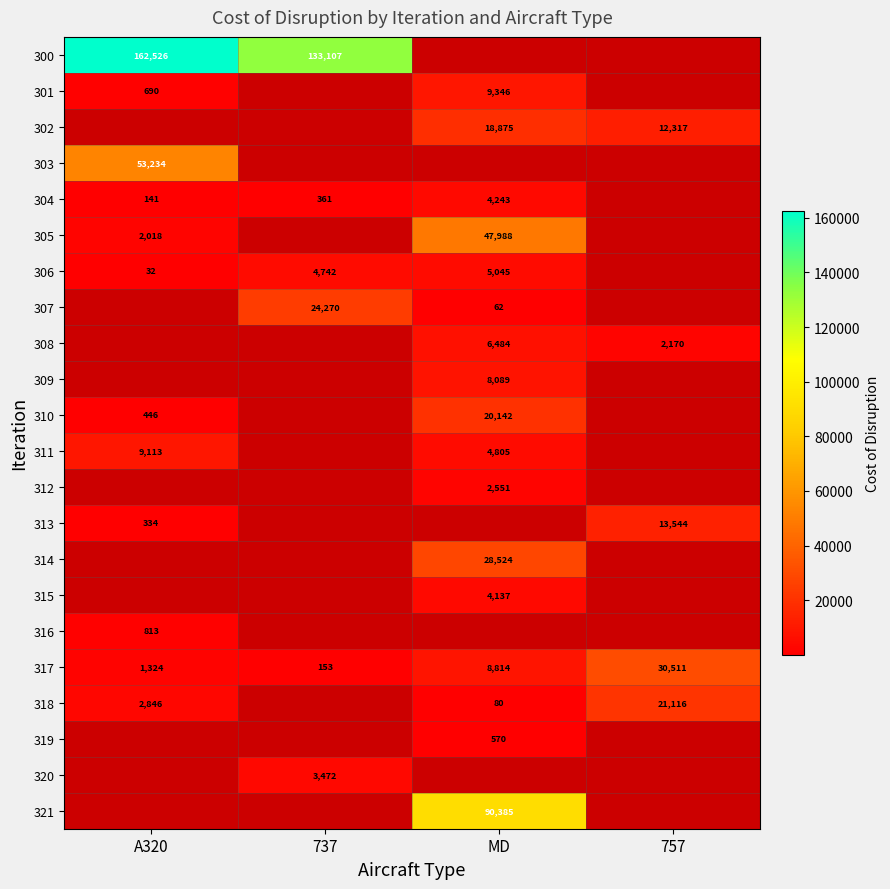

What is the sum of the 306 values at 737 and MD?

9787